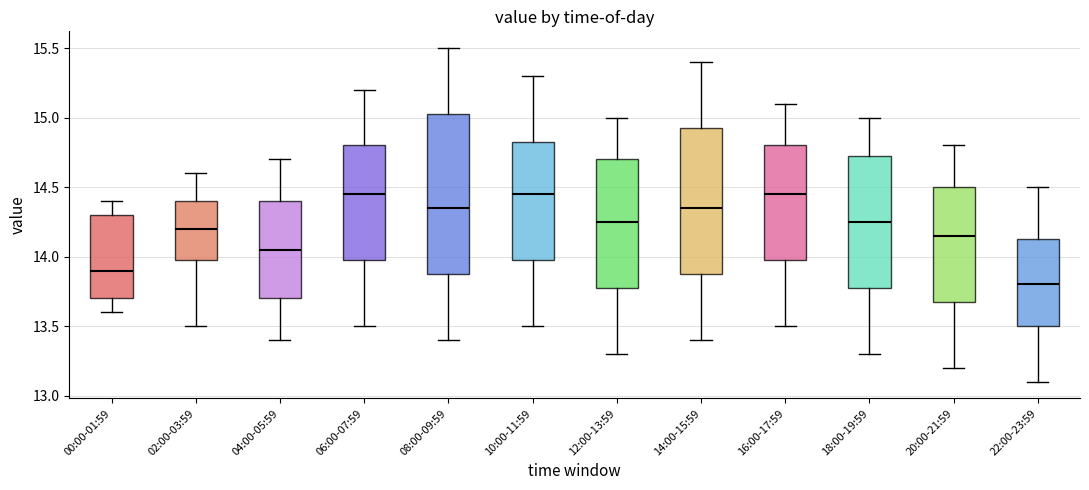

Reading left to right, transcribe this box plot: for each box, give where its median line is, the range the box spans, and where its two whiskers end, as read against the y-axis. The values are not printed on the chart, so give them approximately, as read against the axis.

00:00-01:59: median 13.90, box 13.70 to 14.30, whiskers 13.60 to 14.40
02:00-03:59: median 14.20, box 14.00 to 14.40, whiskers 13.50 to 14.60
04:00-05:59: median 14.05, box 13.70 to 14.40, whiskers 13.40 to 14.70
06:00-07:59: median 14.45, box 14.00 to 14.80, whiskers 13.50 to 15.20
08:00-09:59: median 14.35, box 13.90 to 15.05, whiskers 13.40 to 15.50
10:00-11:59: median 14.45, box 14.00 to 14.85, whiskers 13.50 to 15.30
12:00-13:59: median 14.25, box 13.80 to 14.70, whiskers 13.30 to 15.00
14:00-15:59: median 14.35, box 13.90 to 14.95, whiskers 13.40 to 15.40
16:00-17:59: median 14.45, box 14.00 to 14.80, whiskers 13.50 to 15.10
18:00-19:59: median 14.25, box 13.80 to 14.75, whiskers 13.30 to 15.00
20:00-21:59: median 14.15, box 13.70 to 14.50, whiskers 13.20 to 14.80
22:00-23:59: median 13.80, box 13.50 to 14.15, whiskers 13.10 to 14.50